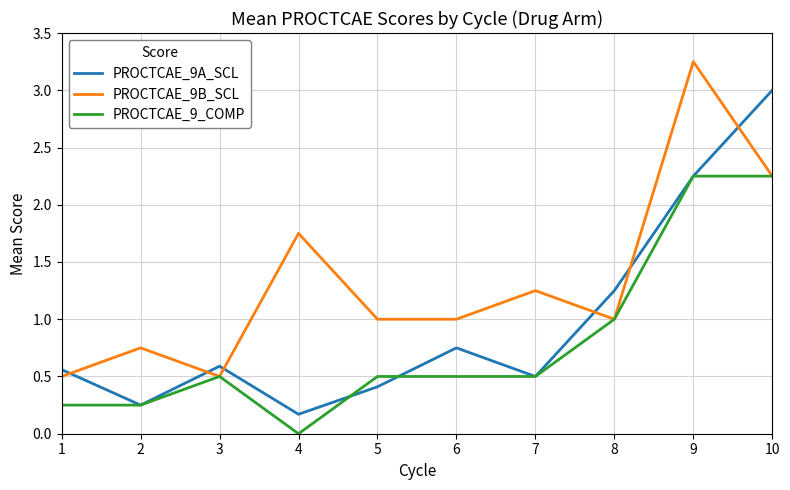

Does the chart display data point markers on the line(s)?

No